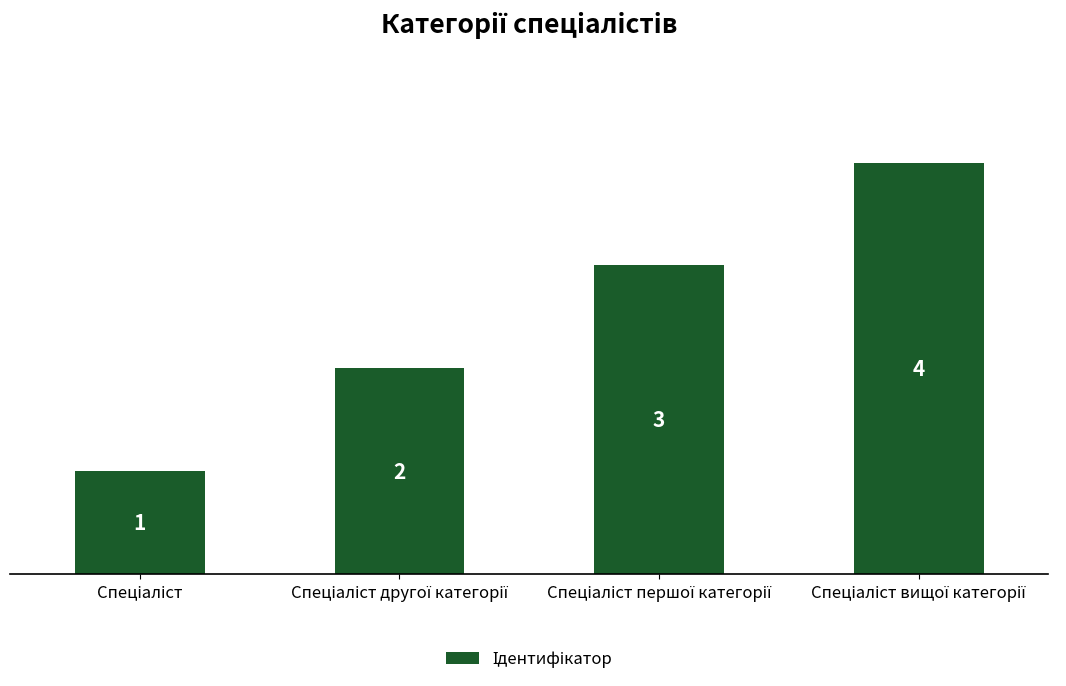

What is the greatest value displayed?

4